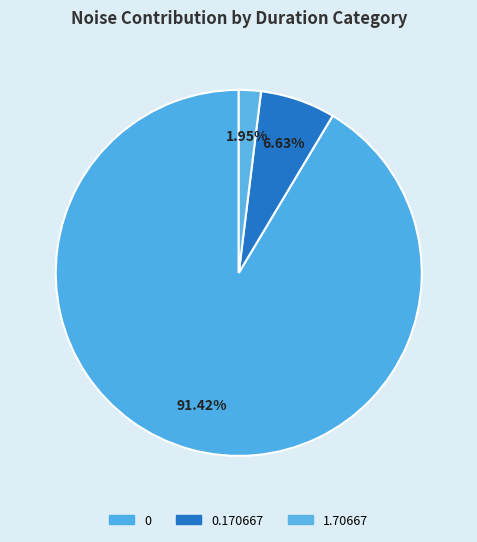

Is there a majority slice in this chart?

Yes